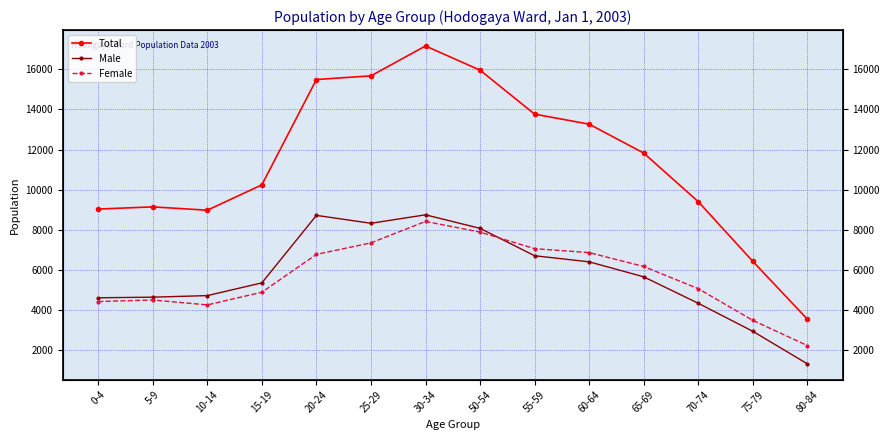

What is the label of the 3rd point from the left?

10-14